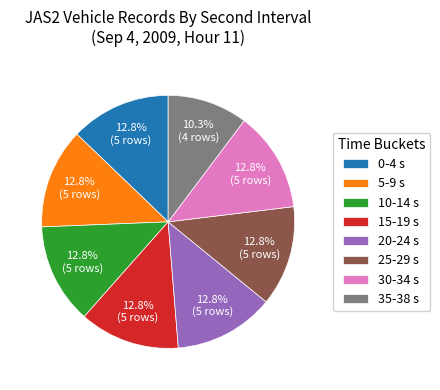

Combined, what portion of the pie is 35-38 s and 20-24 s?

23.1%